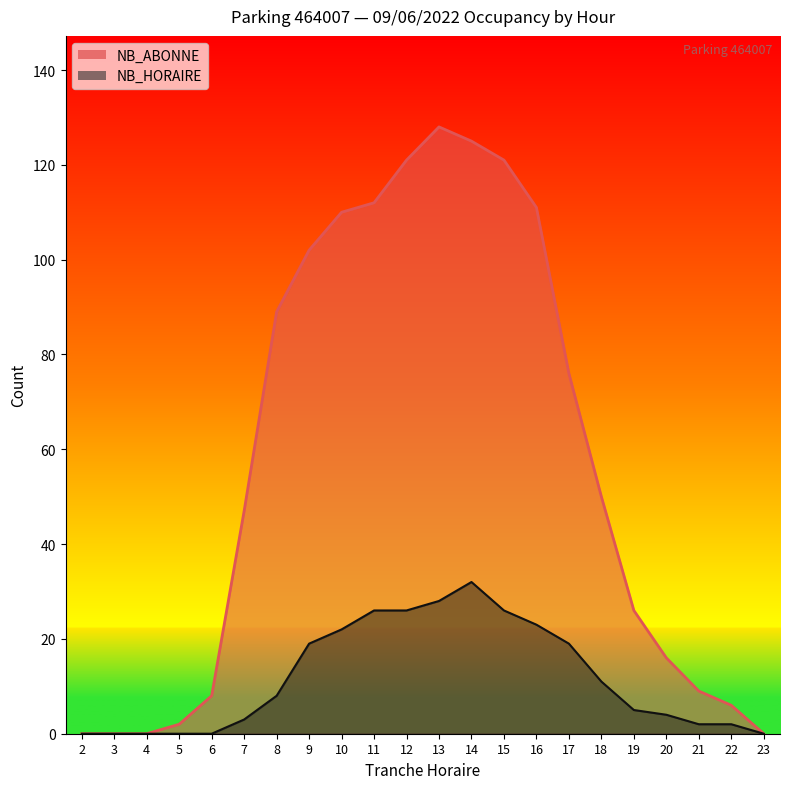

What is the spread (max minus min) of values at 18?

39